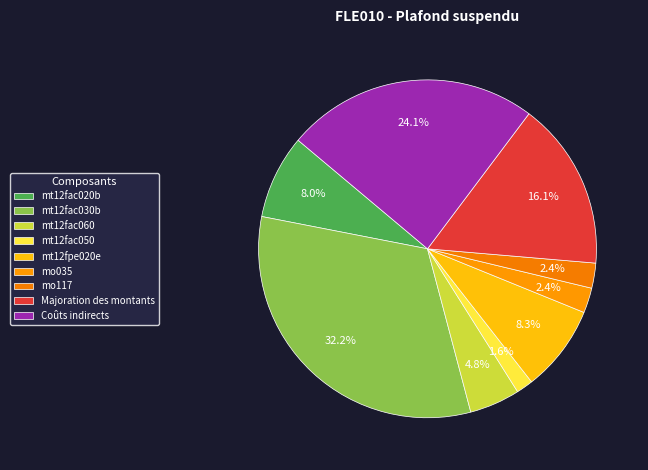

Which category has the biggest portion of the pie?

mt12fac030b